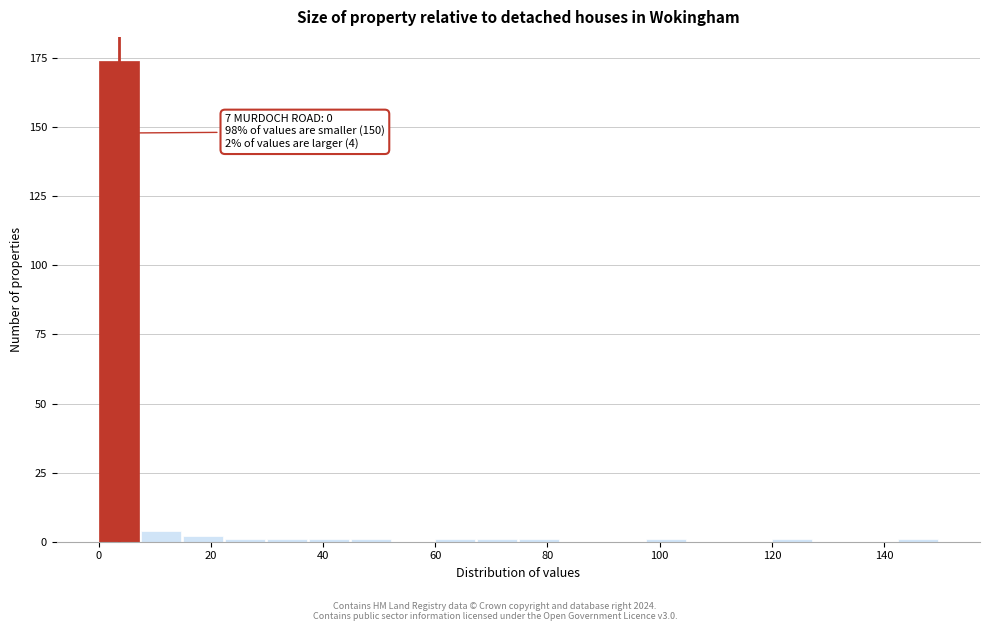

Around what value on the x-axis is the tallest bar? Give the approximate position of its centre, as read against the axis.

4